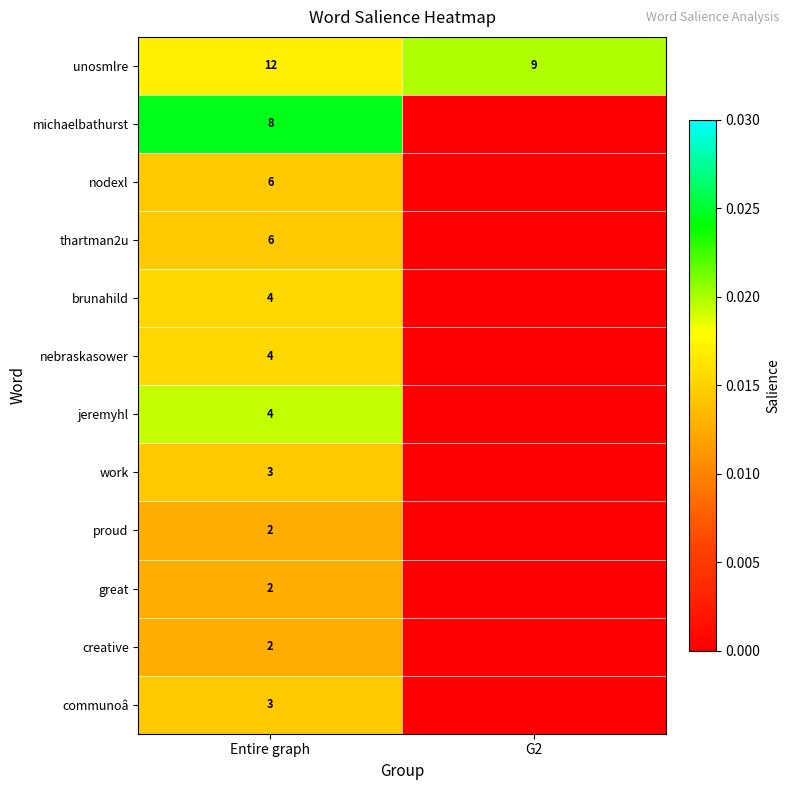

What is the spread (max minus min) of values at Entire graph?

10